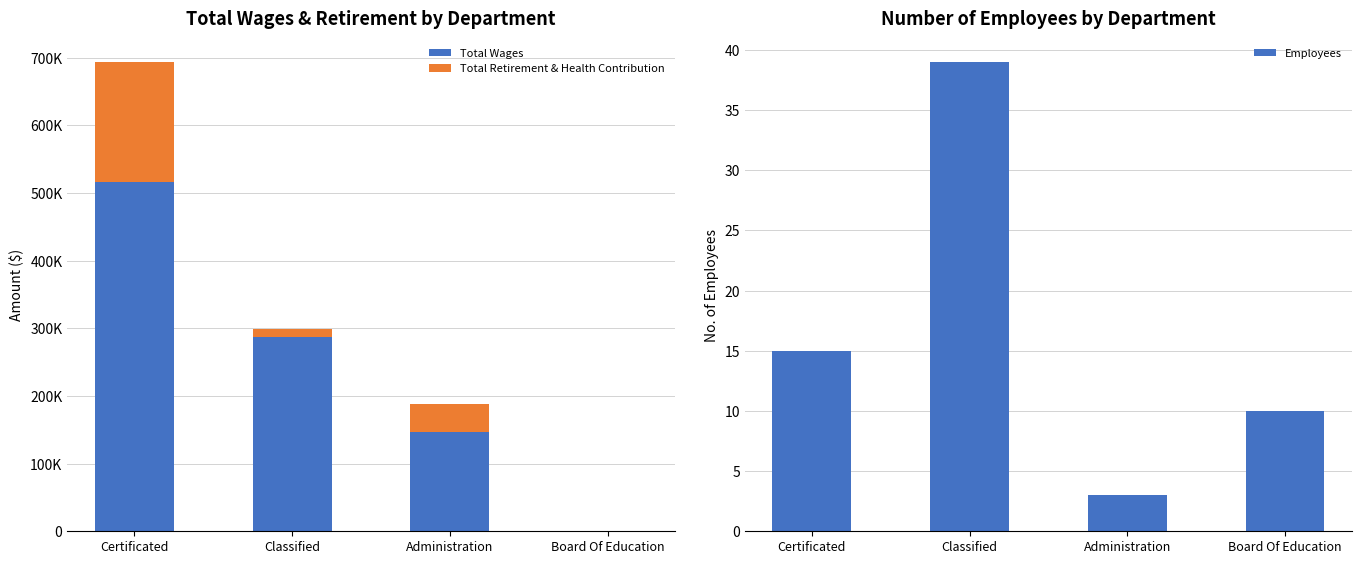

What is the difference between the second highest and second lowest values in the Total Retirement & Health Contribution series?

29855